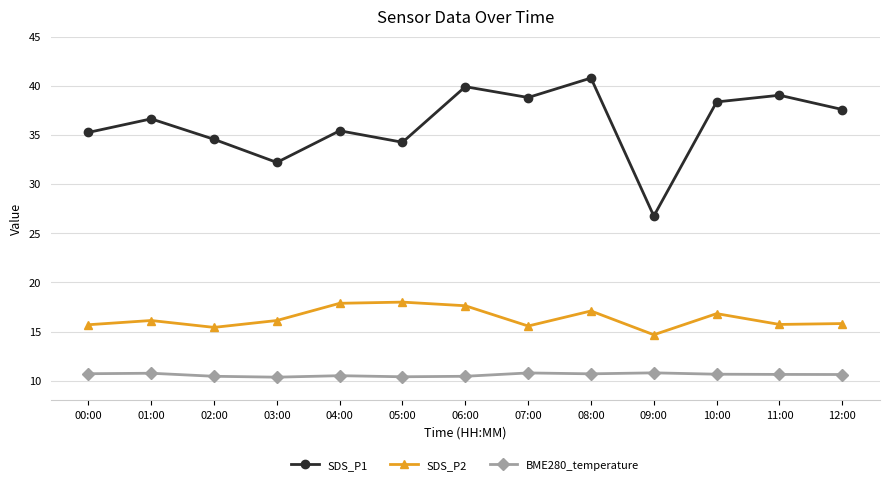

The SDS_P1 series shows 35.4 at 04:00. True or false?

True